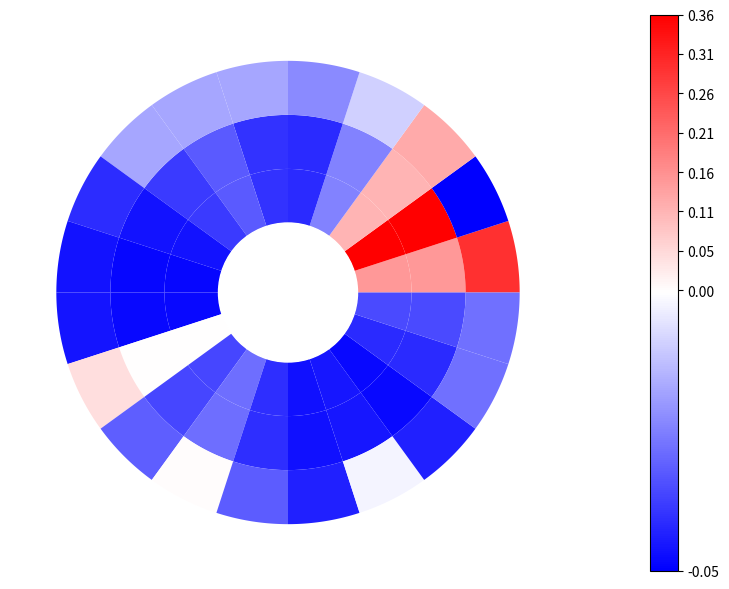

At which label does 日帰り reach its peak?

海外宿泊